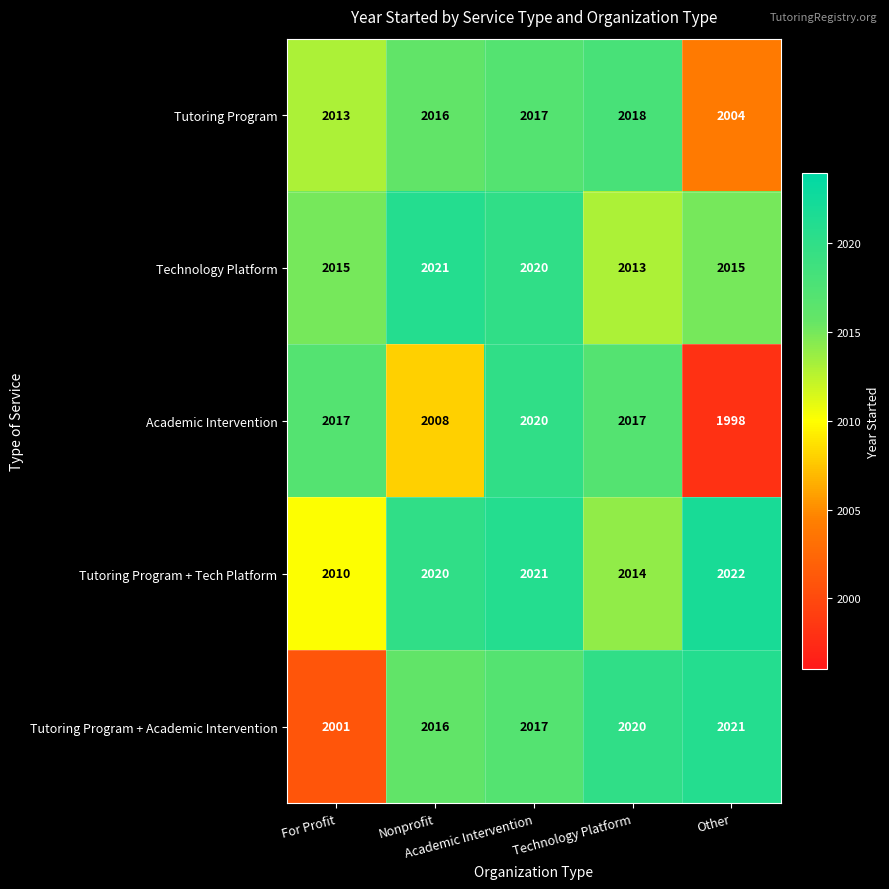

What is the sum of all Tutoring Program values?

10068